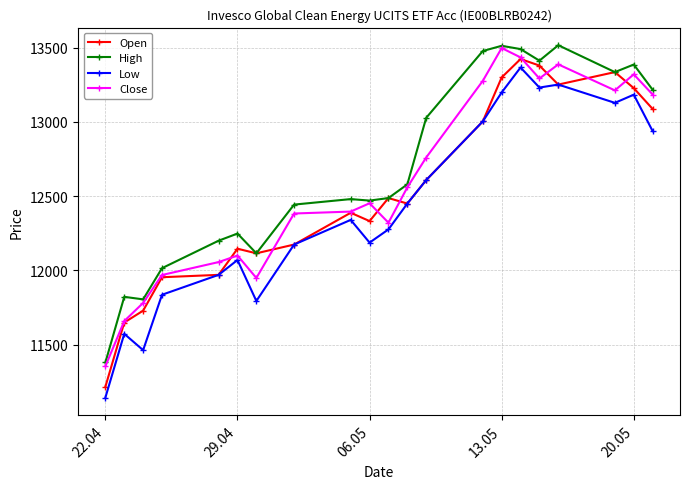

What is the sum of all High values?

266415